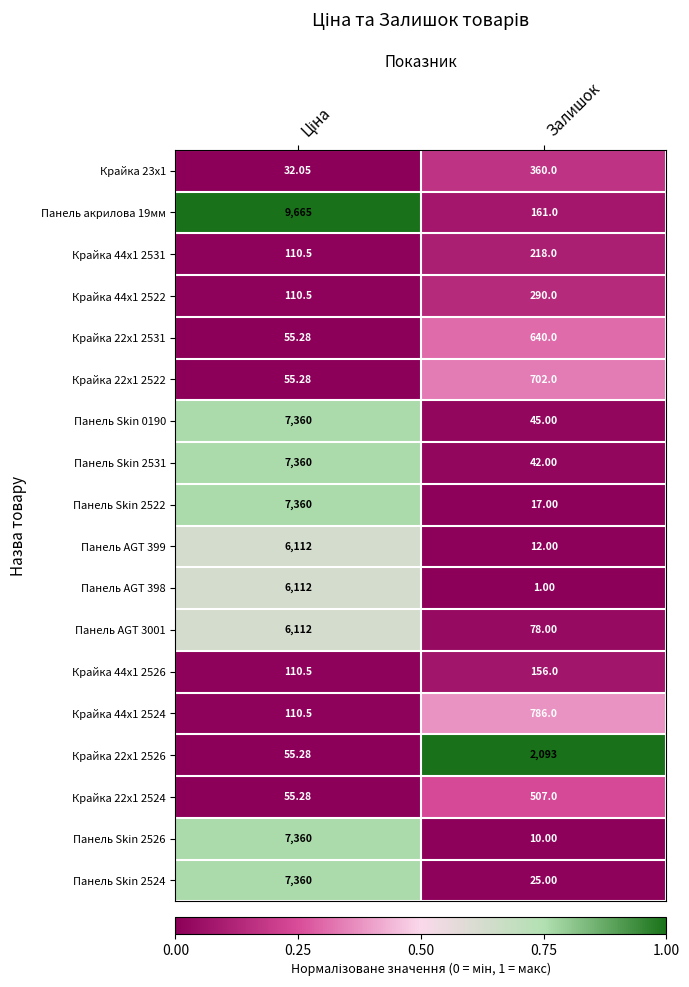

At which label does Панель AGT 3001 reach its minimum?

Залишок